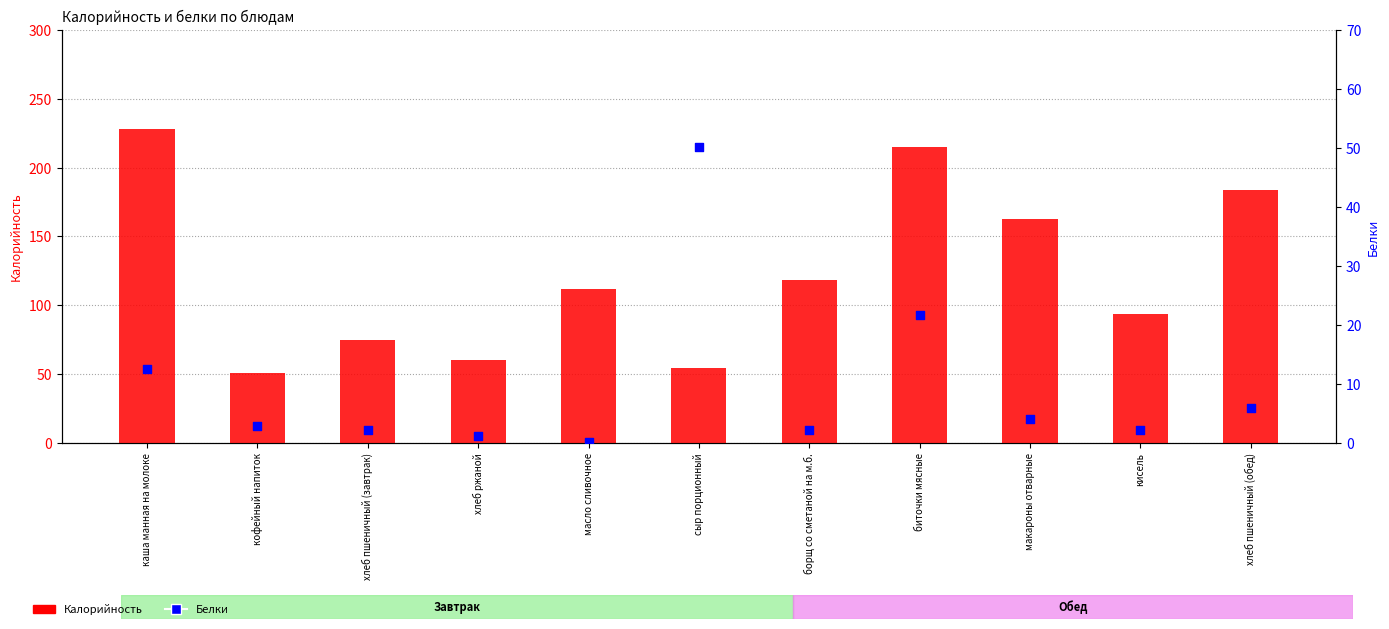

Which series has the largest Y range (max minus min)?

Калорийность